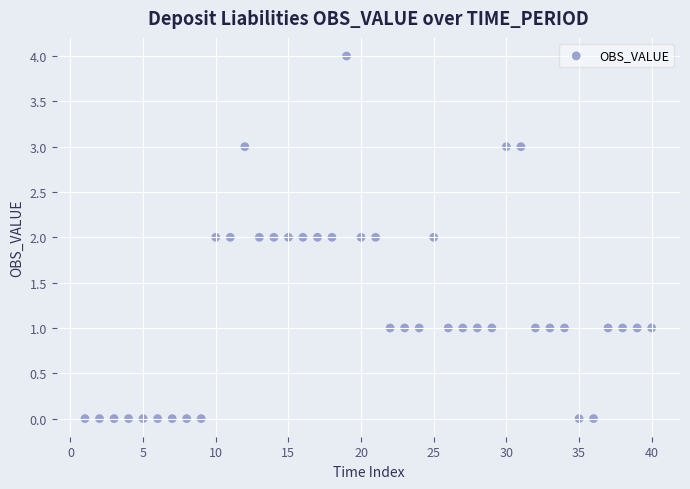

What is the range of Y values (max minus min)?

4